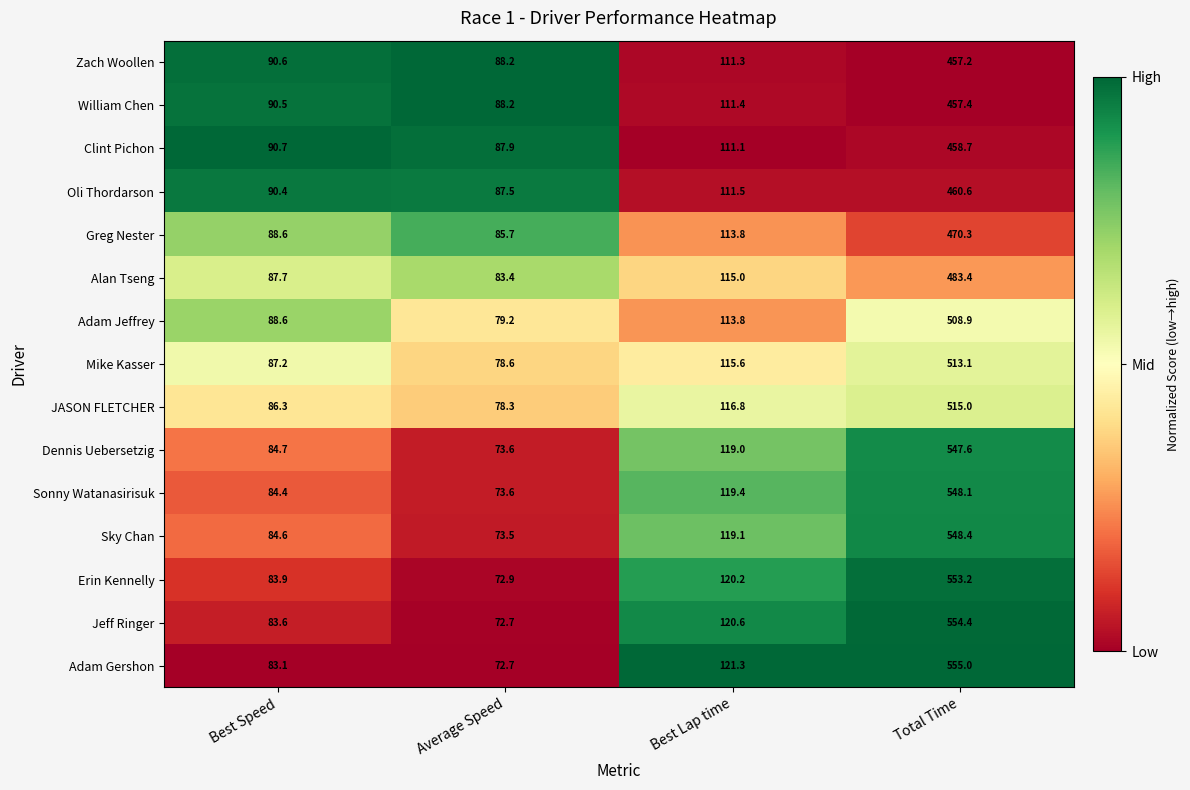

At which label does William Chen first exceed 111?

Best Lap time